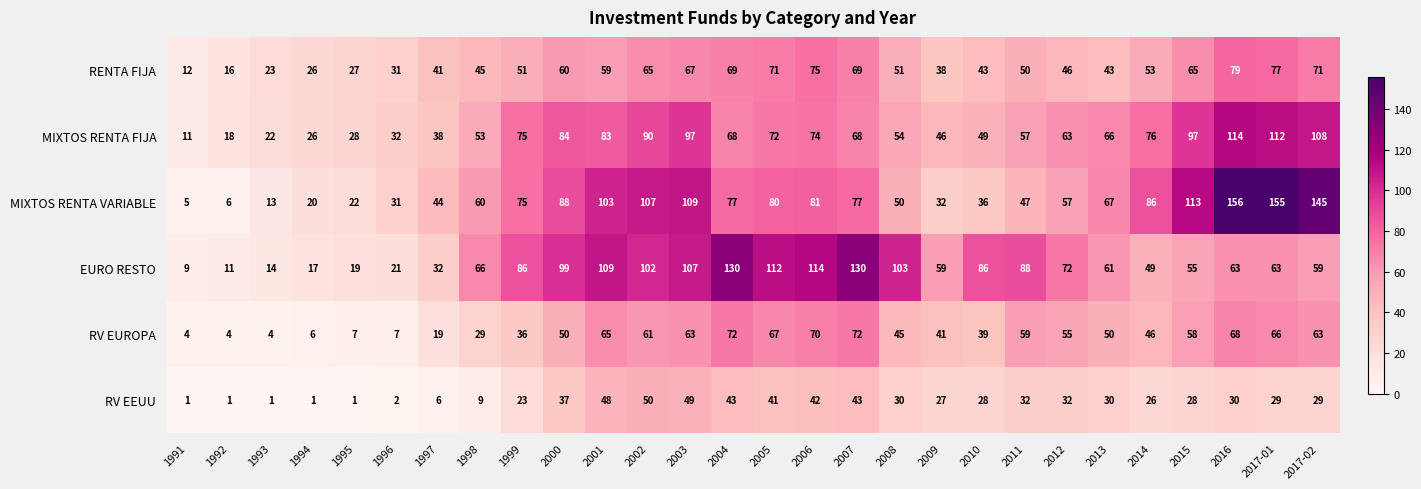

What is the minimum value shown in the chart?

1